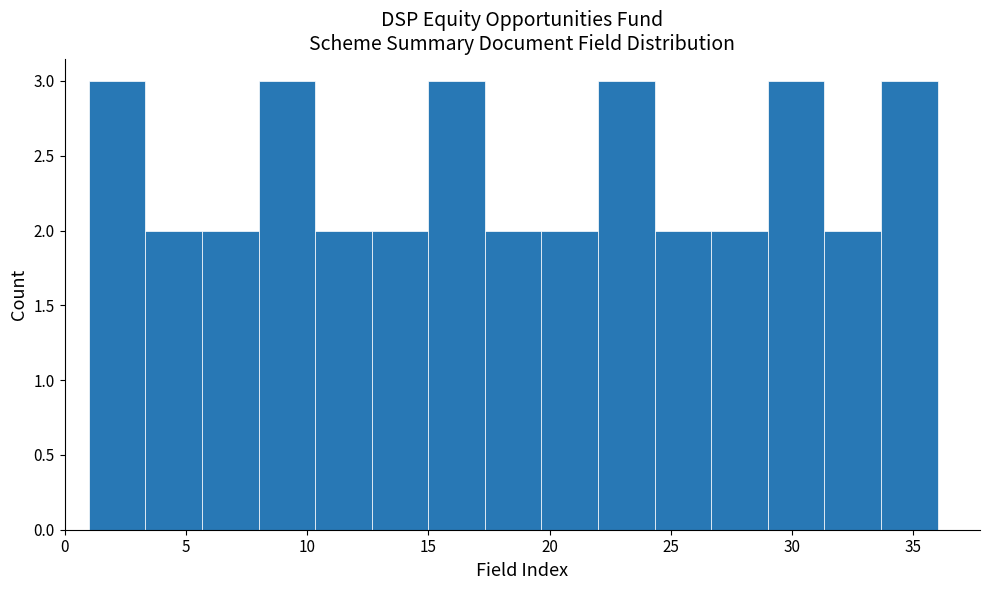

What is the height of the bar covering 15.0 to 17.5 on the x-axis? Neither the bar edges nor the heights are printed on the chart, so give them approximately, as read against the axes.

3